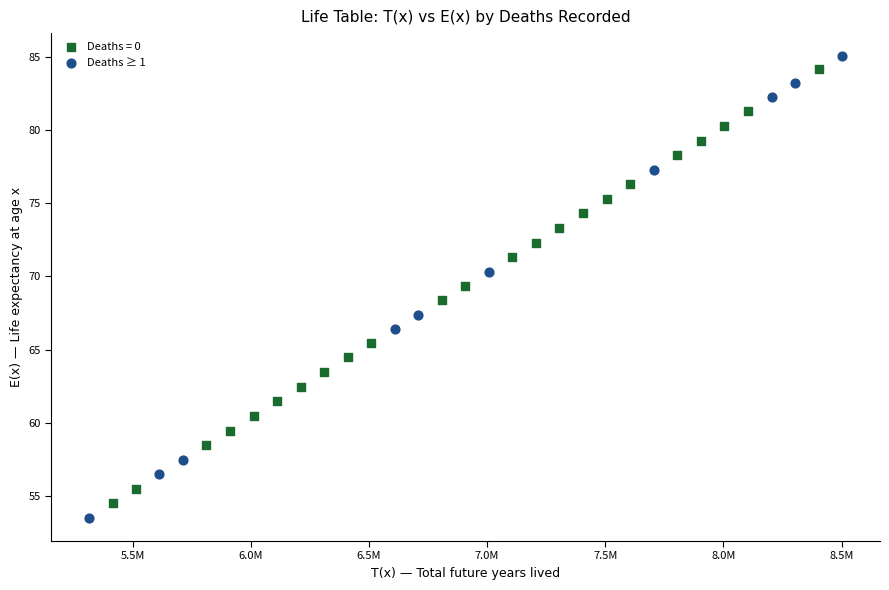

Which series has the largest Y range (max minus min)?

Deaths ≥ 1